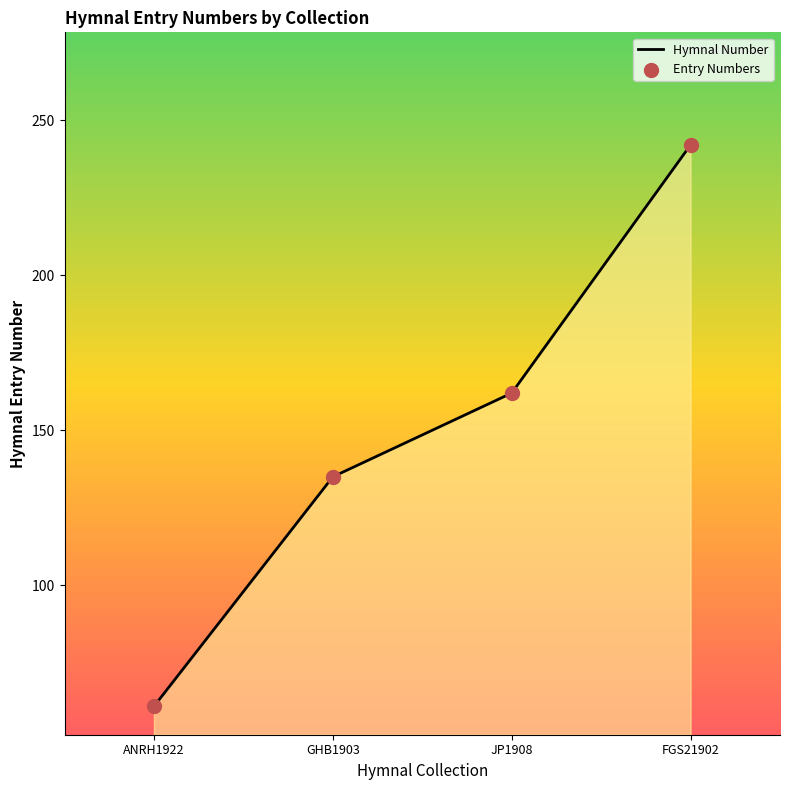

What is the ratio of the value at FGS21902 to the value at ANRH1922?

4.0